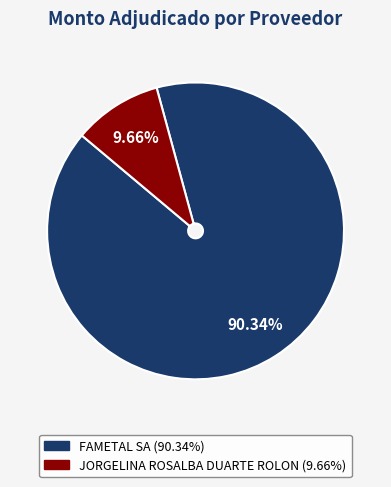

To the nearest percent, what is the difference between the largest and smallest slice percentages?

81%